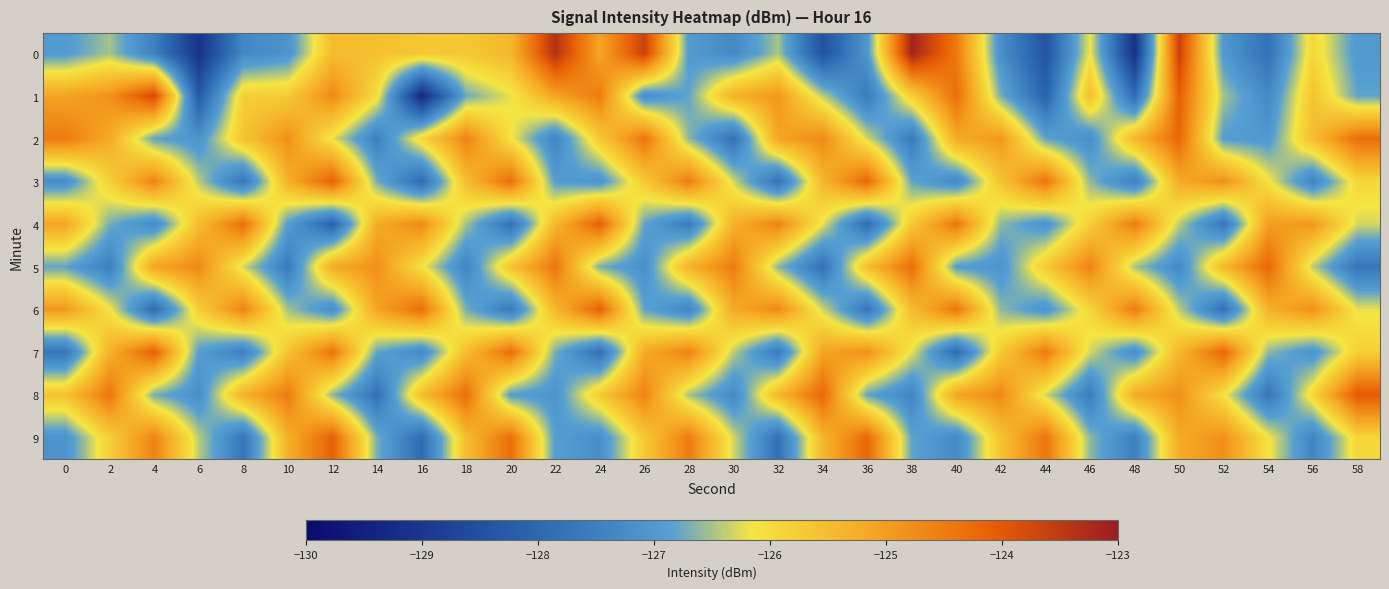

What is the greatest value displayed?

-123.1